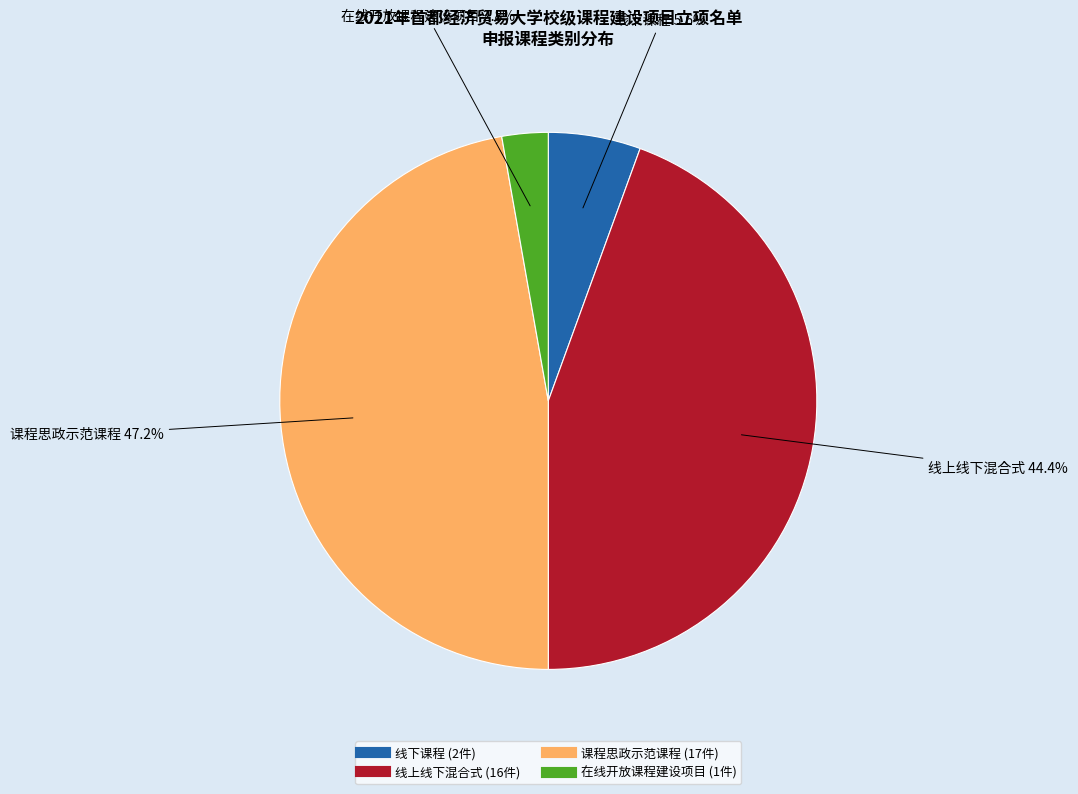

Which has a higher value, 线下课程 or 课程思政示范课程?

课程思政示范课程